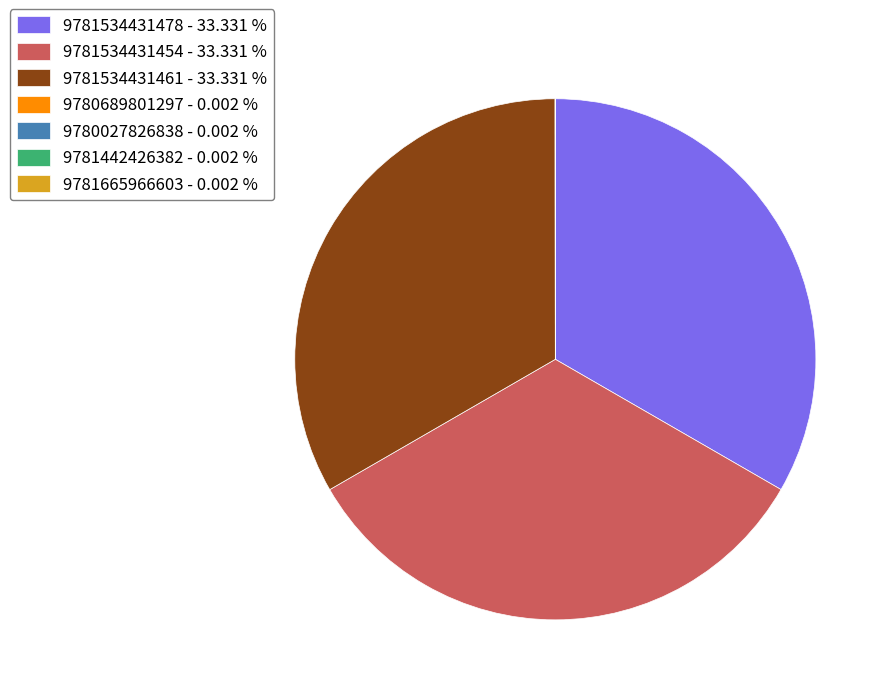

The 9781534431478 slice represents 44% of the pie. True or false?

False